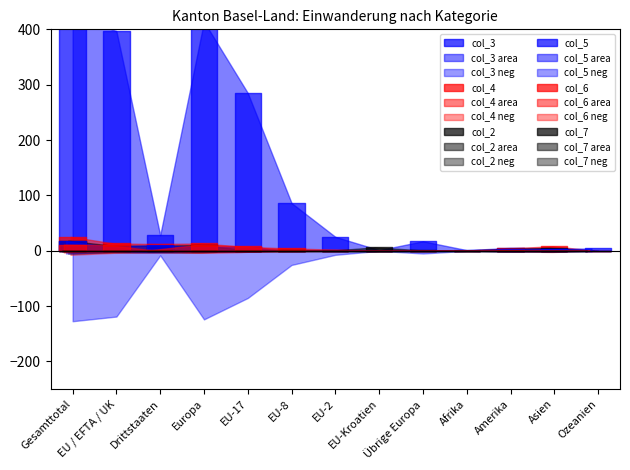

Which series has the widest spread of values?

col_3